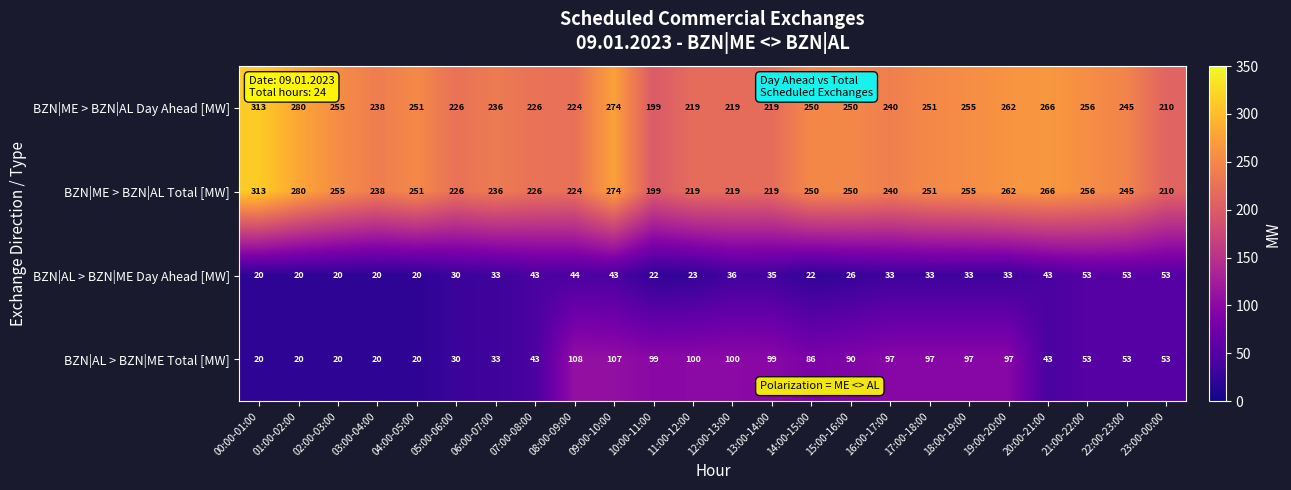

At how many categories does at least one series exceed 20?

24